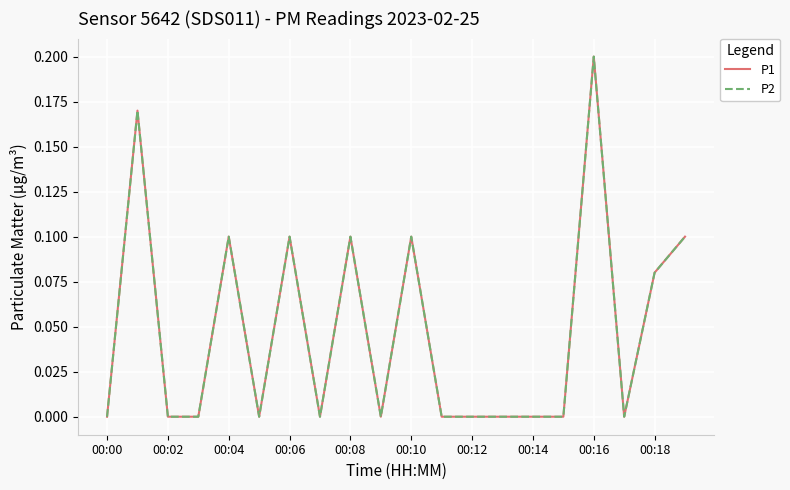

How many interior local peaks does the P2 series have?

6